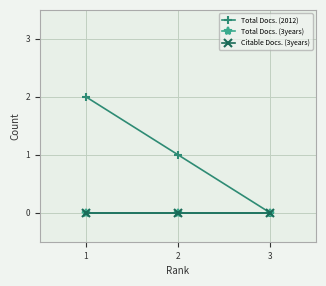

How many lines are shown in the chart?

3